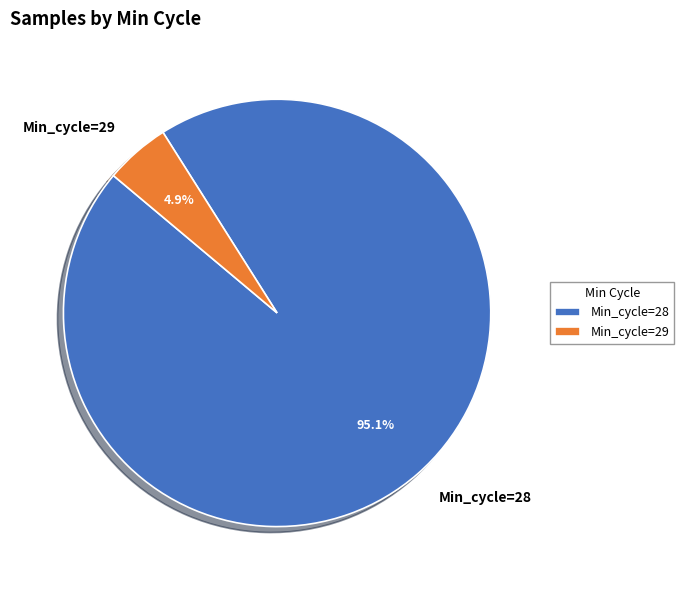

Between Min_cycle=28 and Min_cycle=29, which is larger?

Min_cycle=28